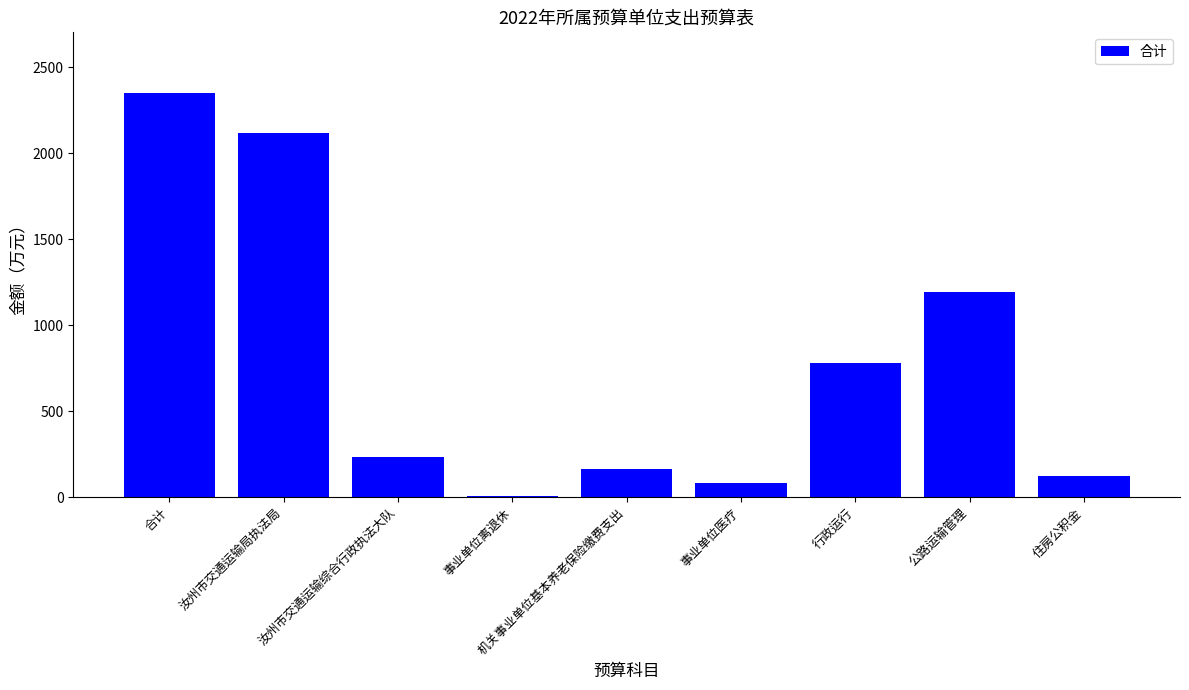

What position from the left is 机关事业单位基本养老保险缴费支出?

5